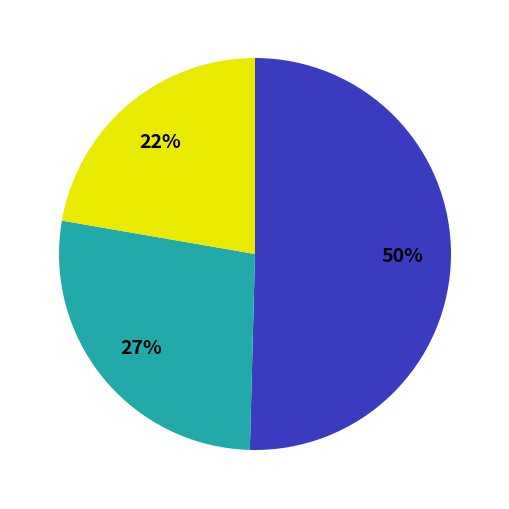

To the nearest percent, what is the average slice percentage?

33%